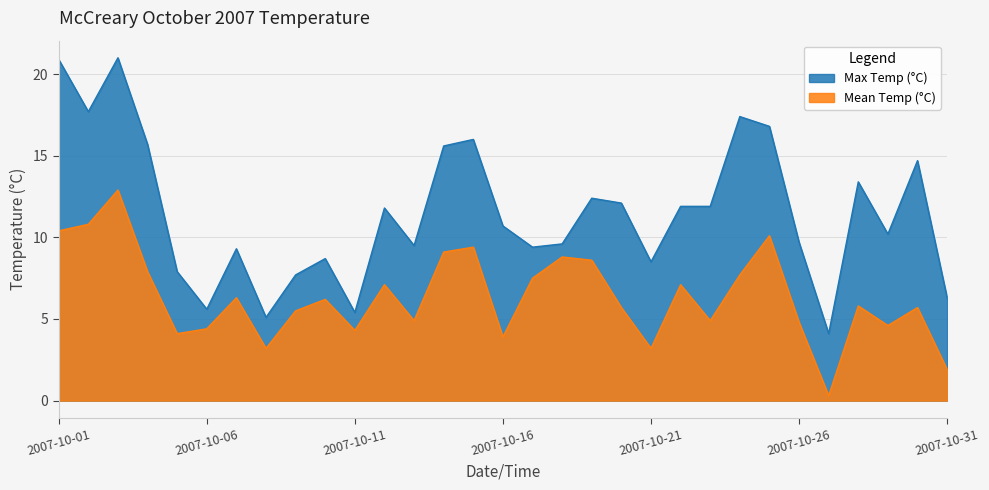

What is the lowest value of the Mean Temp (°C) series?

0.3